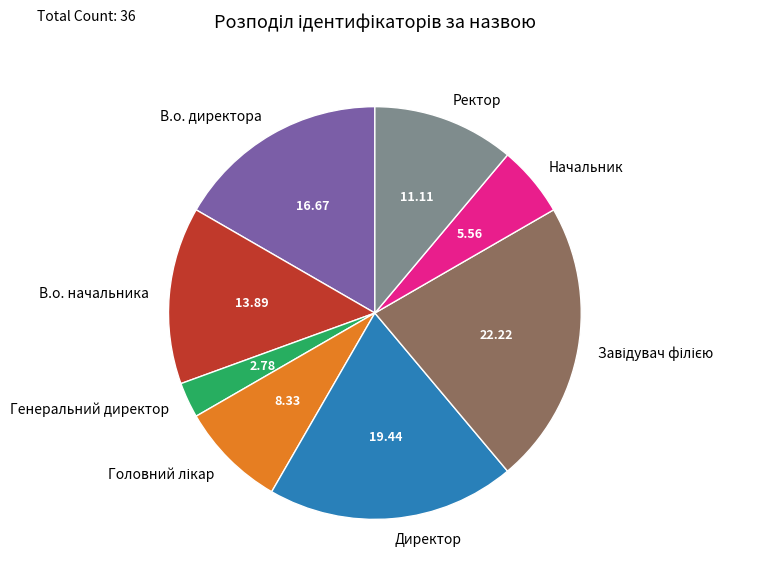

What is the ratio of the value at В.о. начальника to the value at Начальник?

2.5